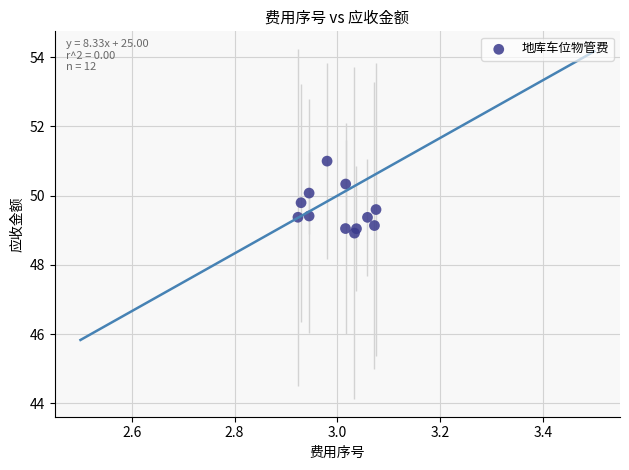

What is the average X value?

3.0